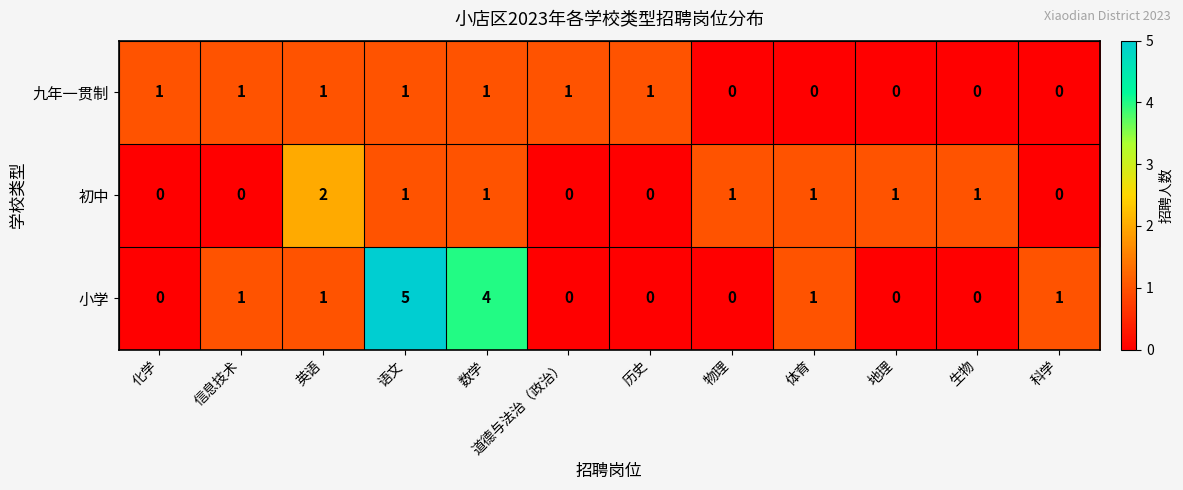

At which category is the sum across all series the highest?

语文